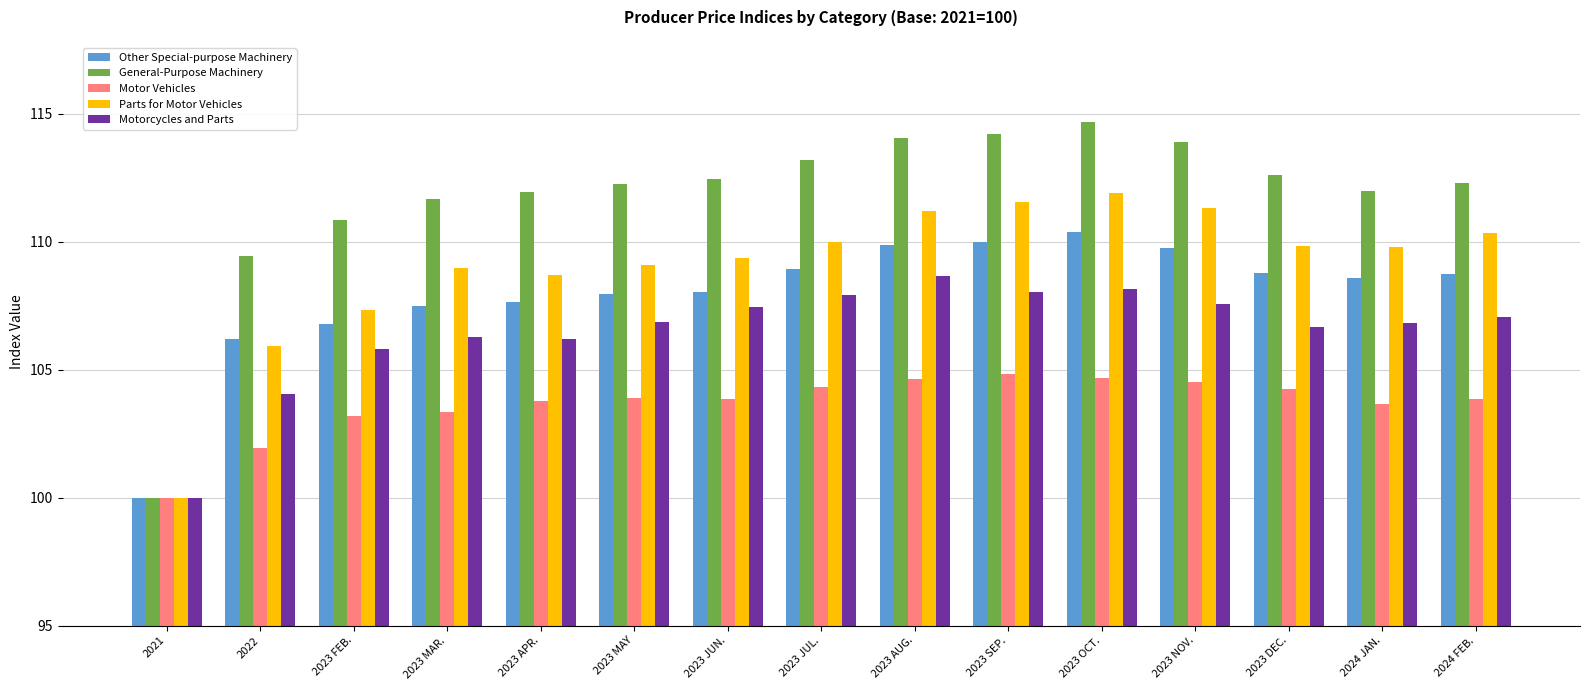

Which category has the highest value across all series?

2023 OCT.